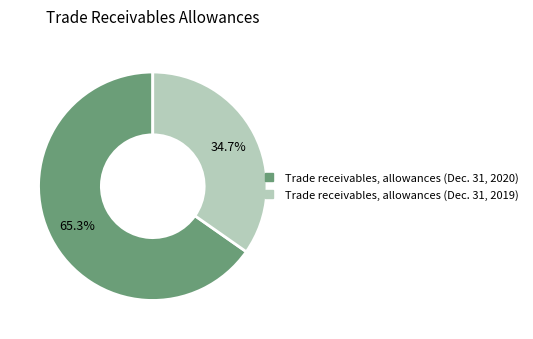

Rank the categories by value from highest to lowest.

Trade receivables, allowances (Dec. 31, 2020), Trade receivables, allowances (Dec. 31, 2019)